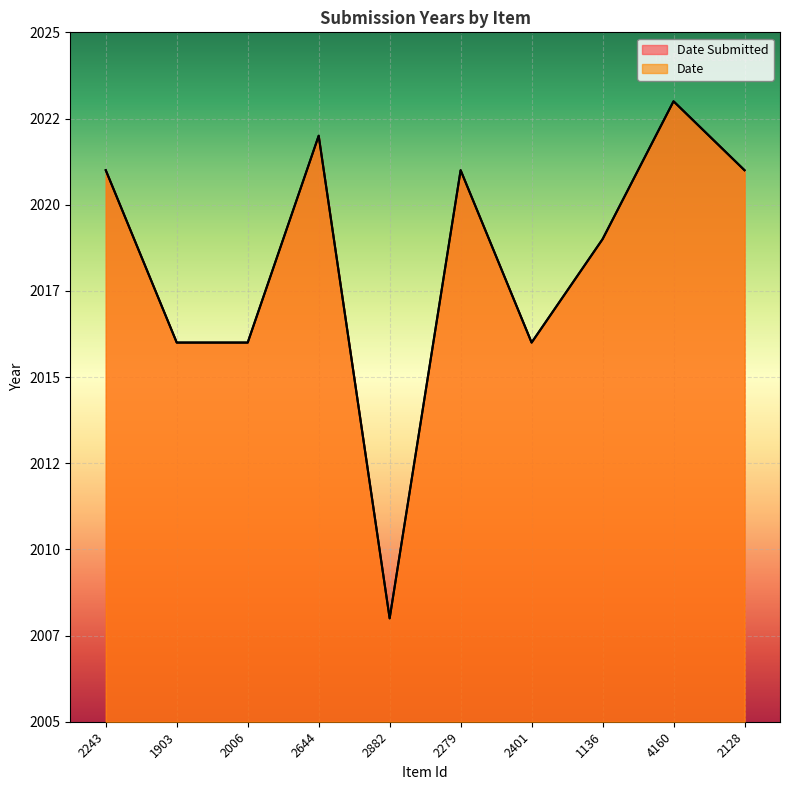

True or false: Date and Date Submitted intersect in this chart.

False